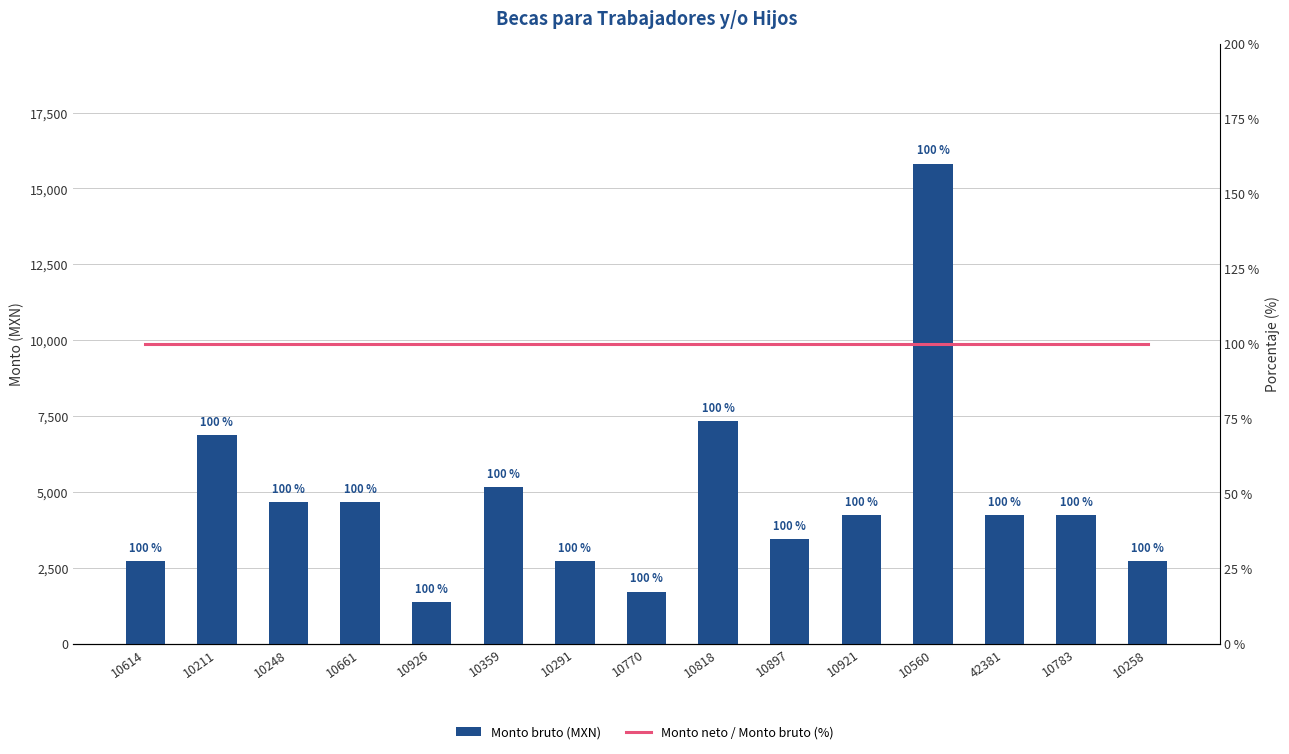

Is it true that Monto bruto (MXN) equals 2718 at 10258?

True